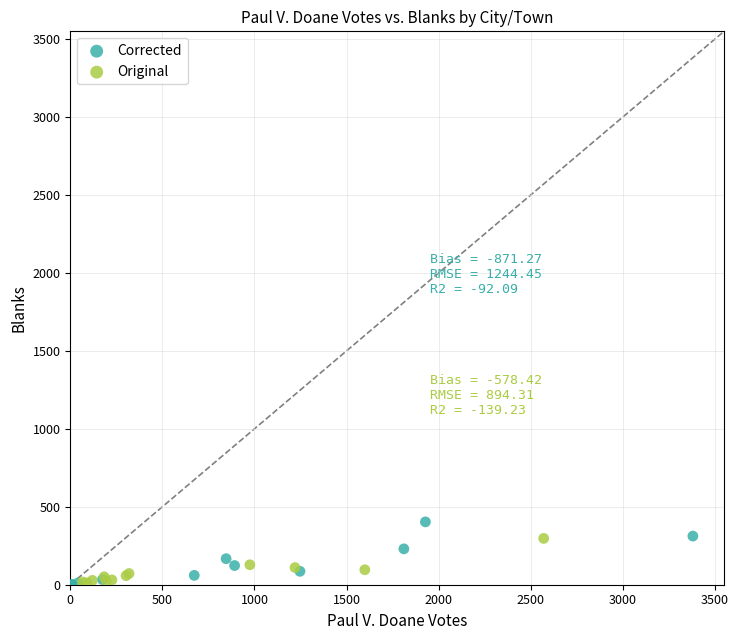

What are all the series names shown in the legend?

Corrected, Original